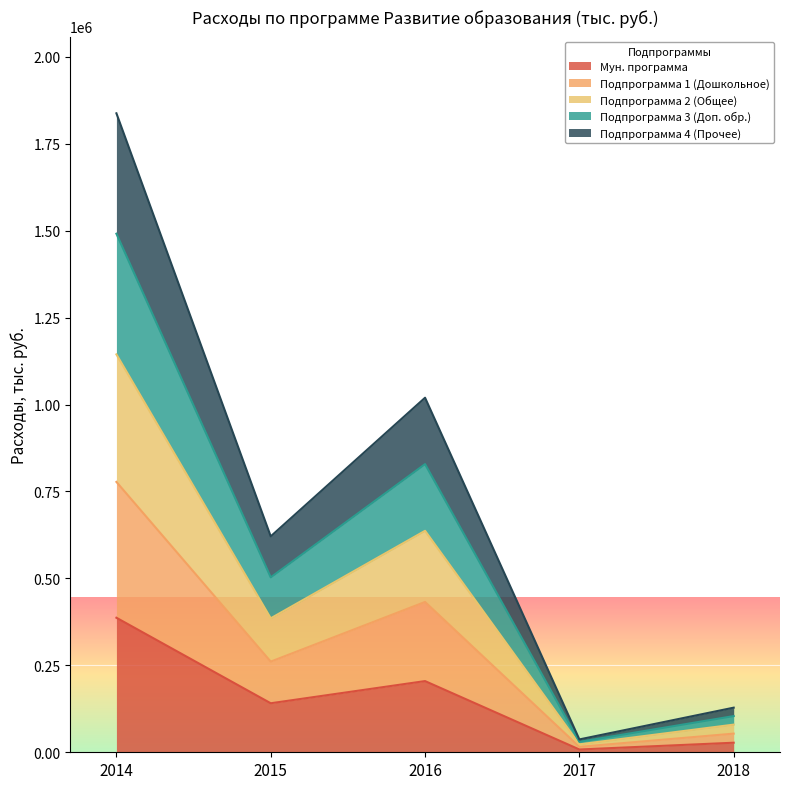

At which category is the sum across all series the highest?

2014